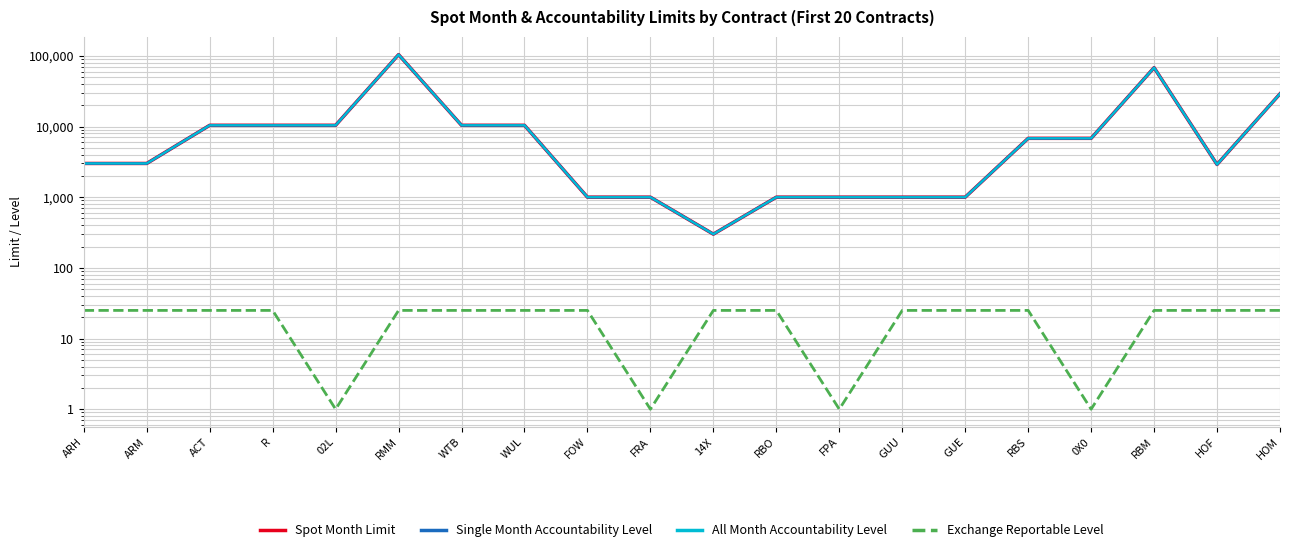

How many values in the All Month Accountability Level series are below 6800?

10